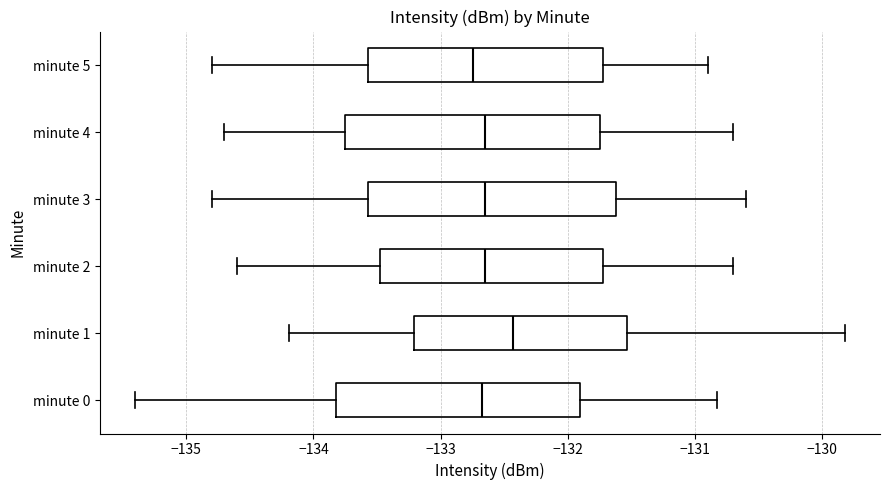

Reading bottom to top, transcribe this box plot: for each box, give where its median line is, the range the box spans, and where its two whiskers end, as read against the x-axis. The values are not printed on the chart, so give them approximately, as read against the axis.

minute 0: median -132.7, box -133.8 to -131.9, whiskers -135.4 to -130.8
minute 1: median -132.4, box -133.2 to -131.5, whiskers -134.2 to -129.8
minute 2: median -132.6, box -133.5 to -131.7, whiskers -134.6 to -130.7
minute 3: median -132.6, box -133.6 to -131.6, whiskers -134.8 to -130.6
minute 4: median -132.6, box -133.7 to -131.7, whiskers -134.7 to -130.7
minute 5: median -132.7, box -133.6 to -131.7, whiskers -134.8 to -130.9